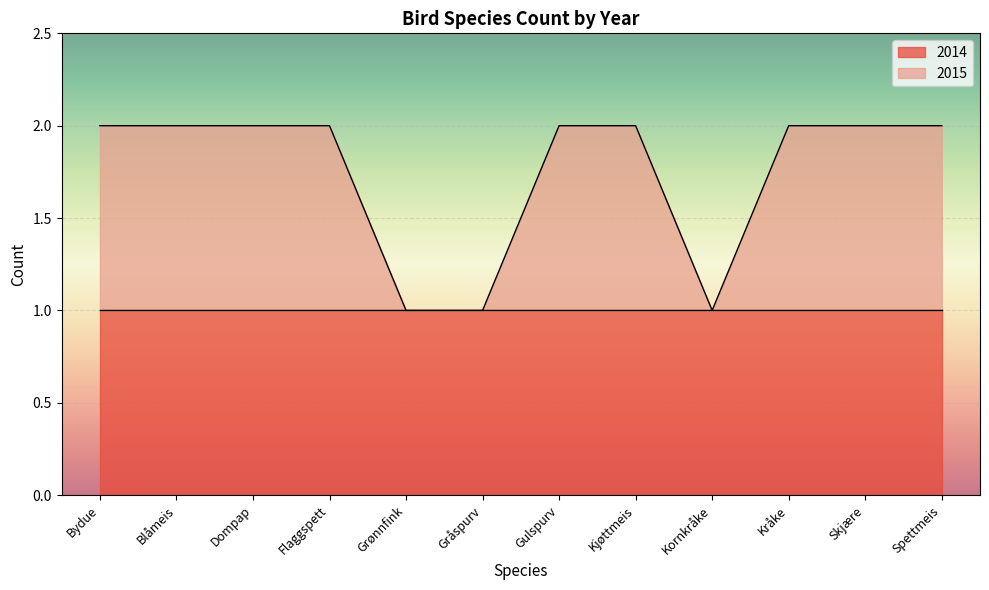

True or false: there are more than 2 points higher than both neighbors.

False